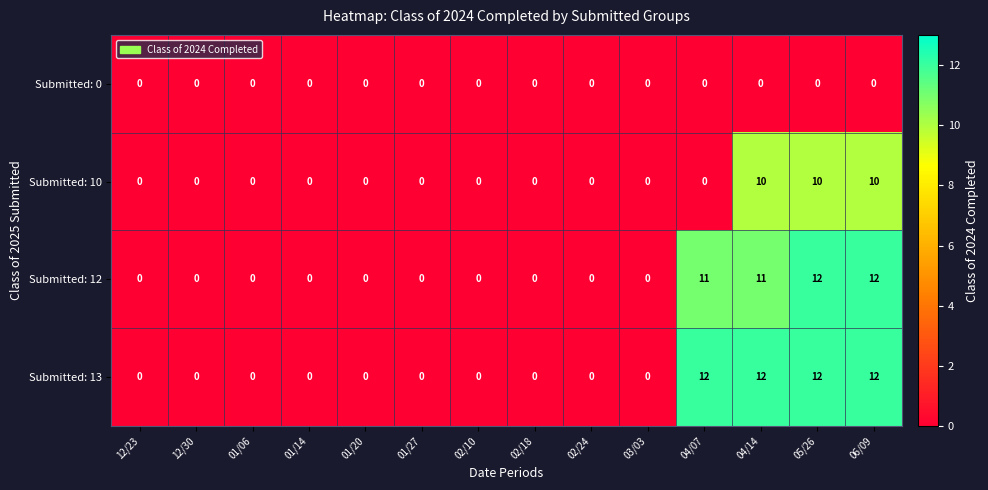

At how many categories does at least one series exceed 5?

4